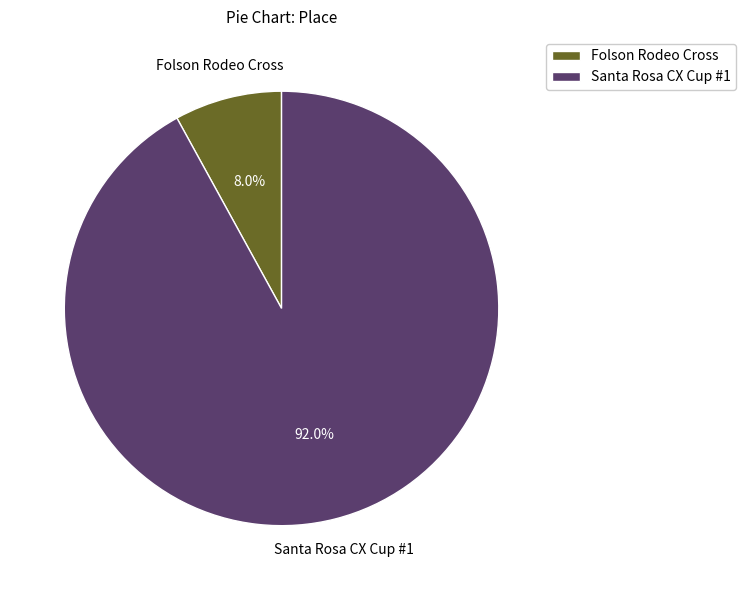

Is it true that Folson Rodeo Cross is 8% of the pie?

True